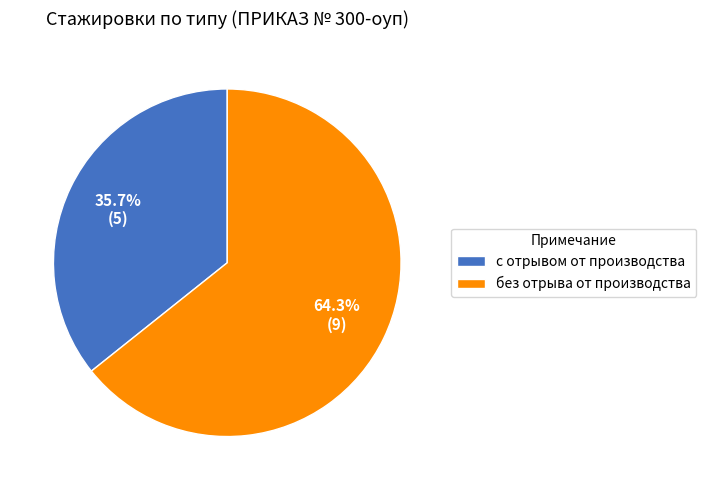

Does any single category account for the majority?

Yes